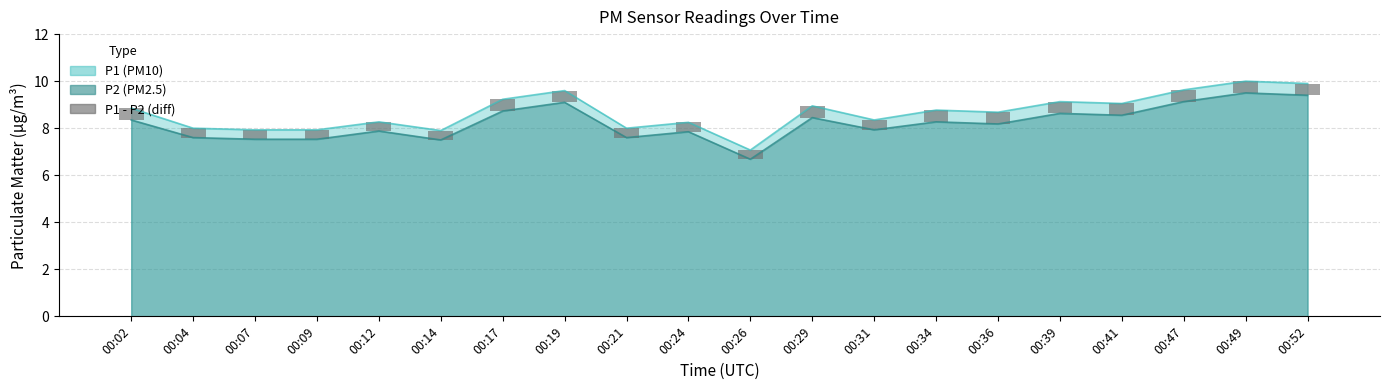

What is the approximate value at 00:47?

0.5